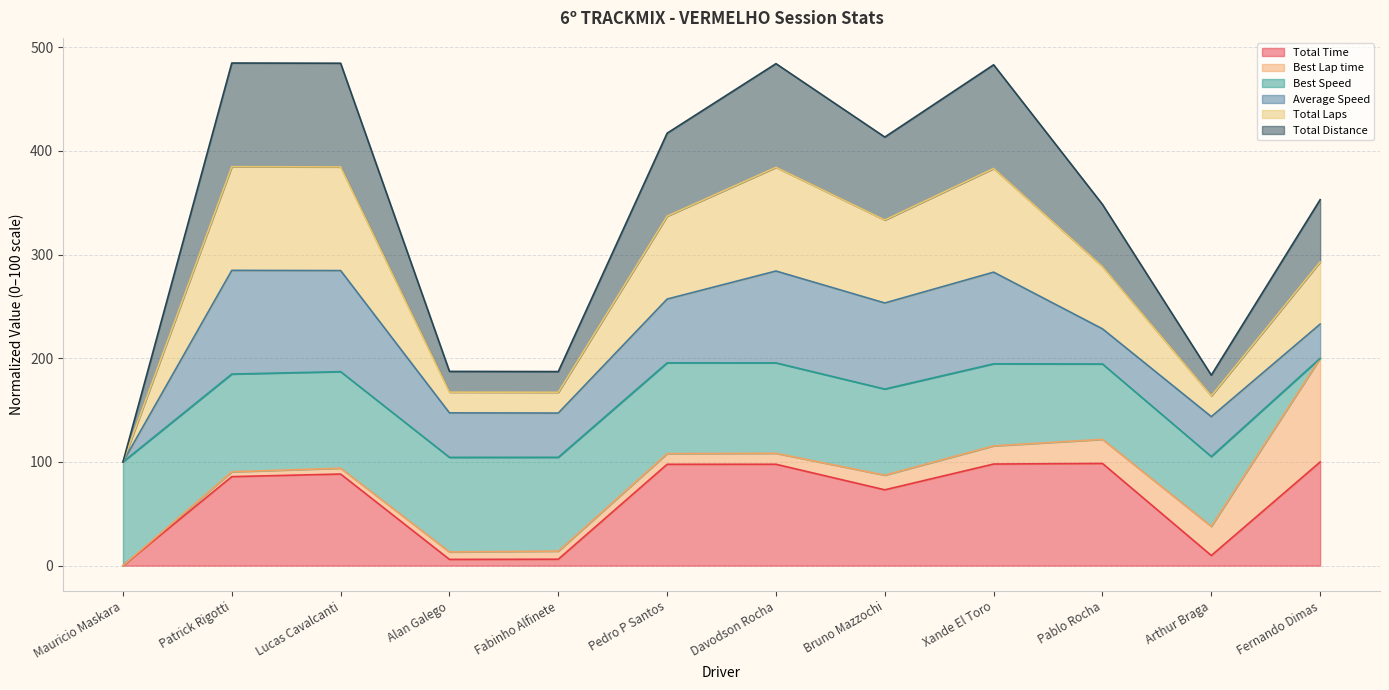

How many values in Total Time are above zero?

11